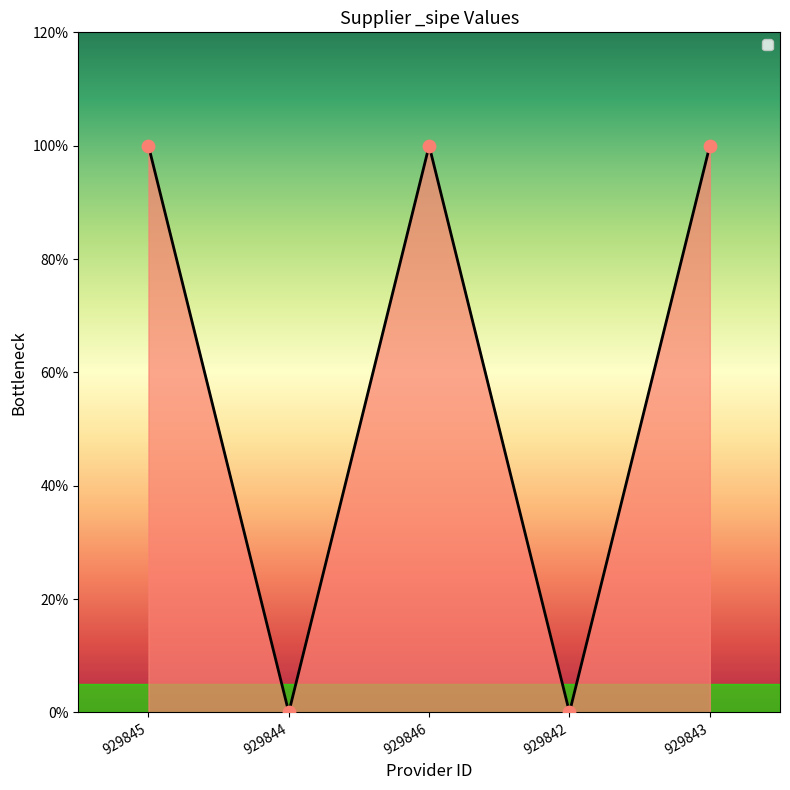

What is the change in value from 929846 to 929842?

-1